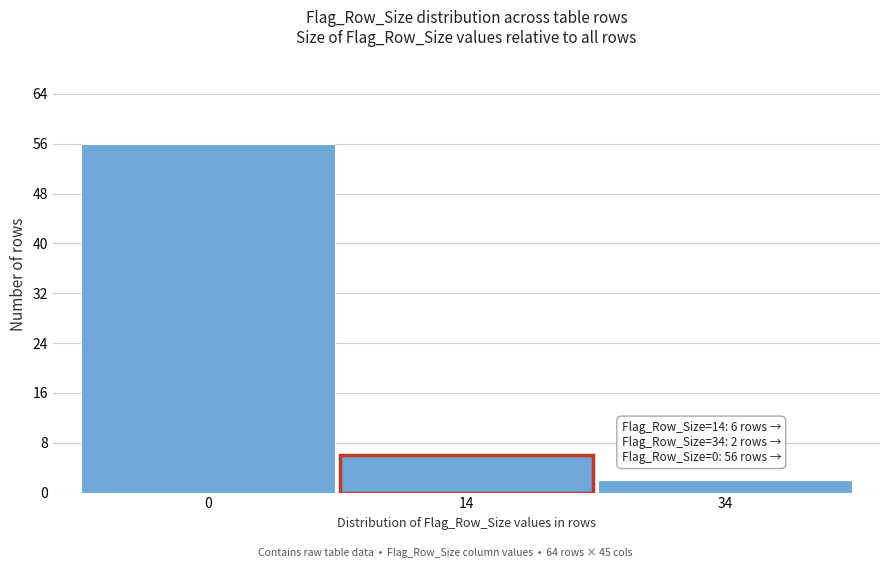

Reading left to right, transcribe all the data shown in this chart.

0=56	14=6	34=2